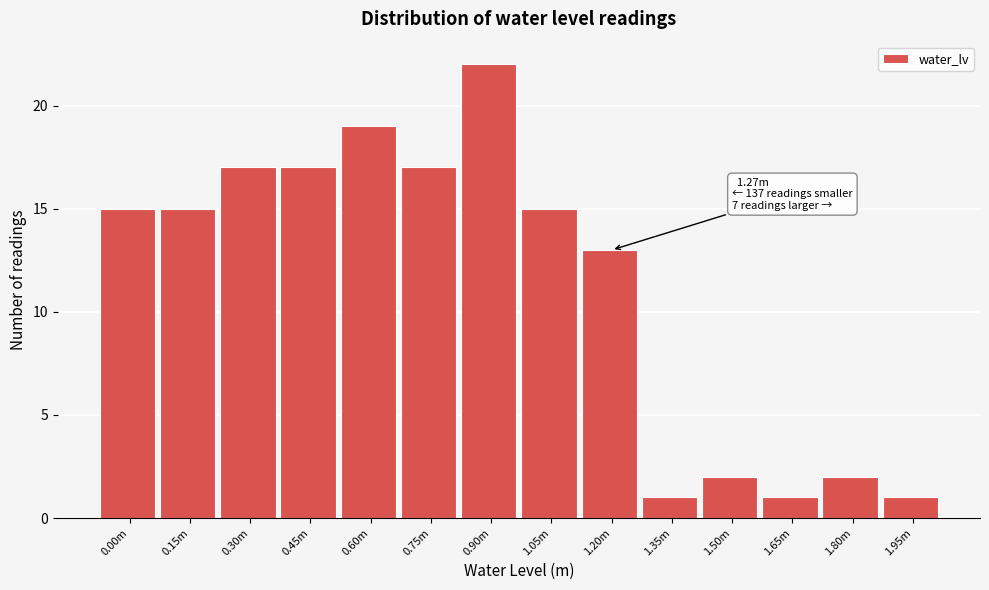

Reading right to left, what are all the values shown in this chart?

1.95m=1	1.80m=2	1.65m=1	1.50m=2	1.35m=1	1.20m=13	1.05m=15	0.90m=22	0.75m=17	0.60m=19	0.45m=17	0.30m=17	0.15m=15	0.00m=15